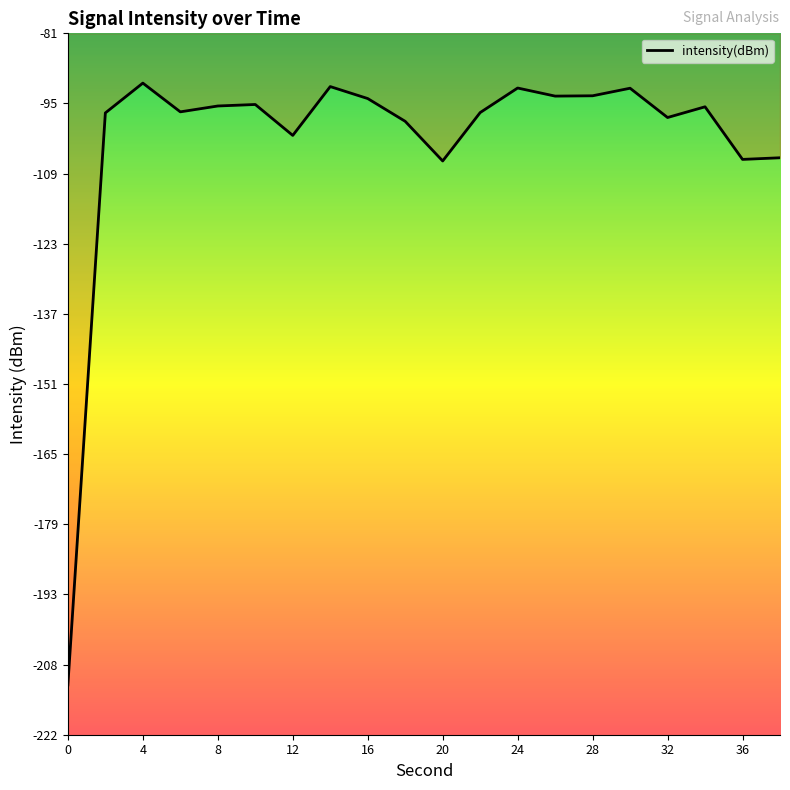

What is the difference between the maximum and minimum values?

120.9